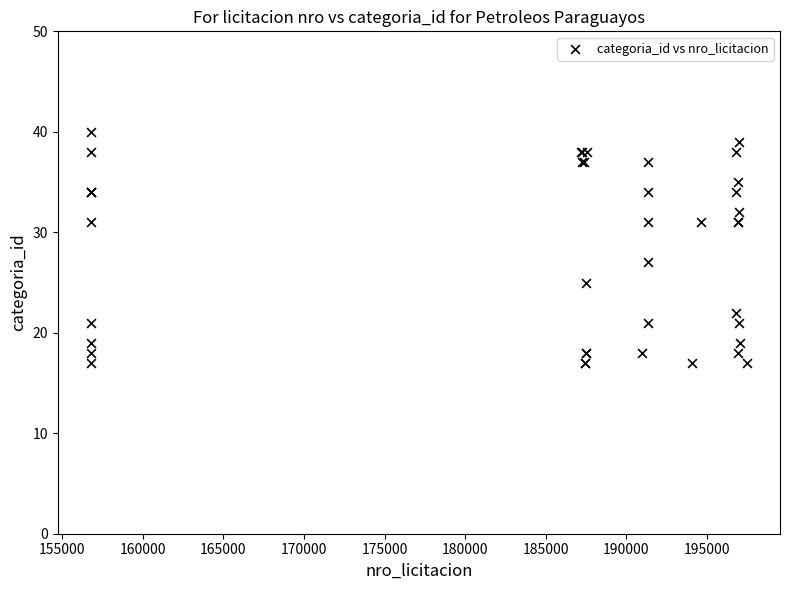

What Y value in the scatter plot is closest to 28?

27